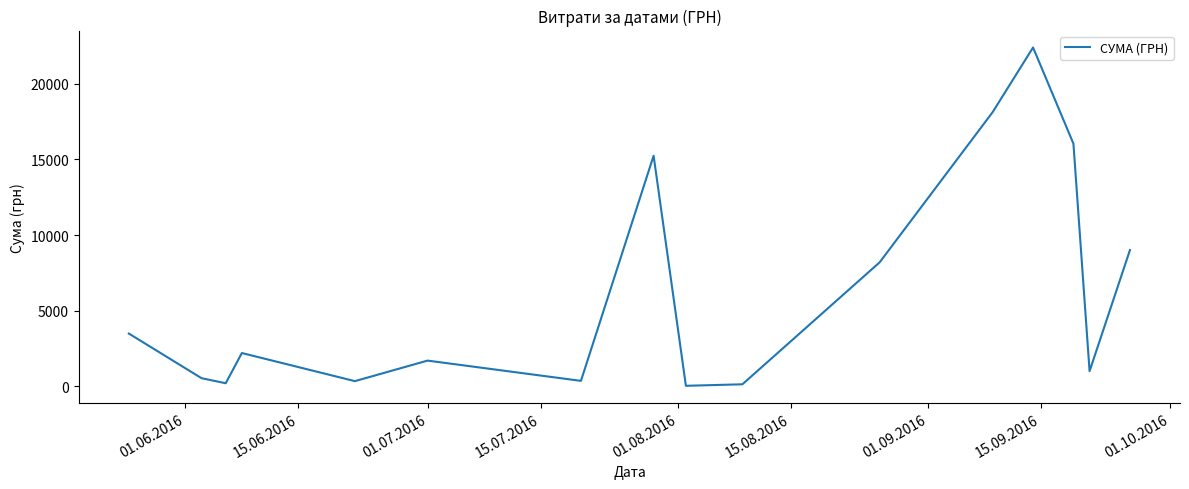

What is the difference between the maximum and minimum values?

22365.5